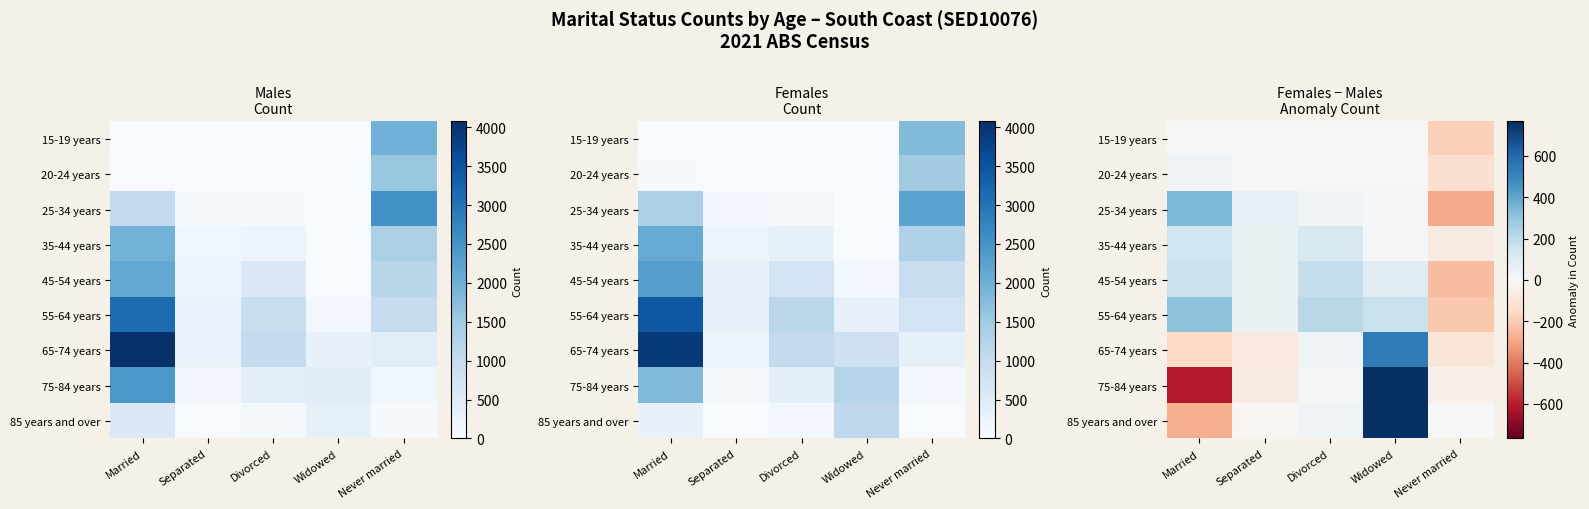

Which series has the widest spread of values?

75-84 years